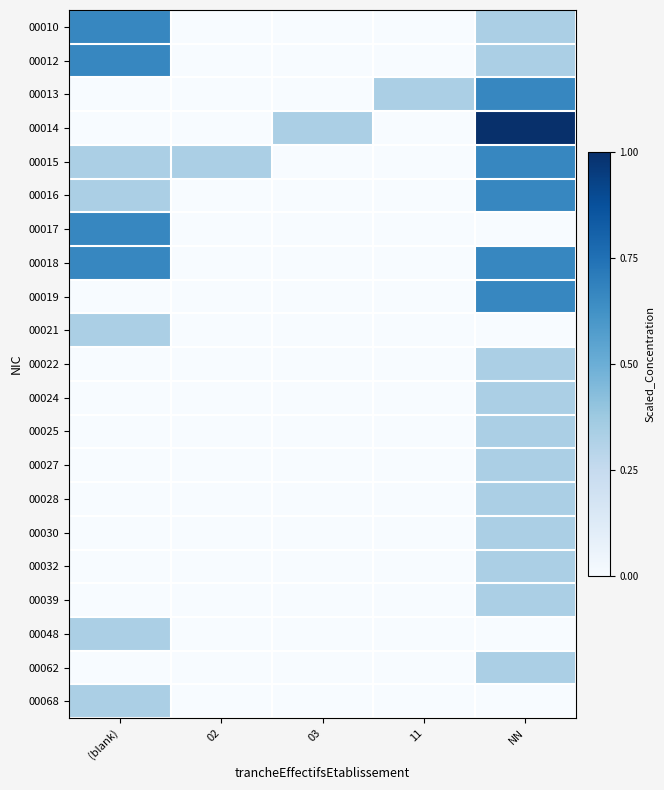

How many categories are shown in the chart?

5